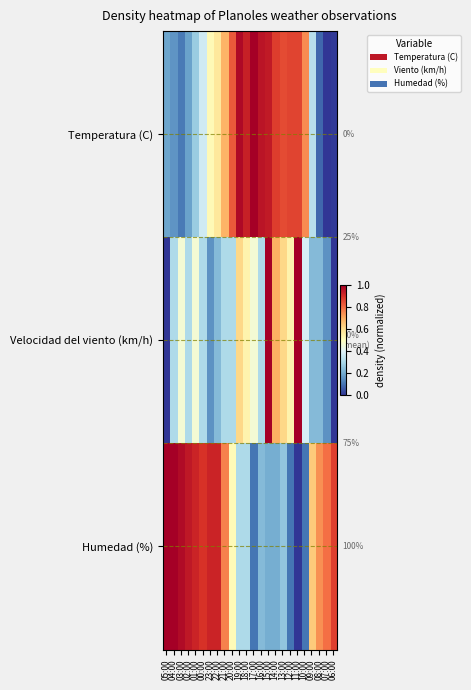

Rank the categories by Temperatura (C) value from highest to lowest.

17:00, 19:00, 16:00, 15:00, 18:00, 14:00, 12:00, 11:00, 13:00, 20:00, 10:00, 21:00, 22:00, 23:00, 00:00, 09:00, 01:00, 05:00, 02:00, 04:00, 03:00, 08:00, 06:00, 07:00